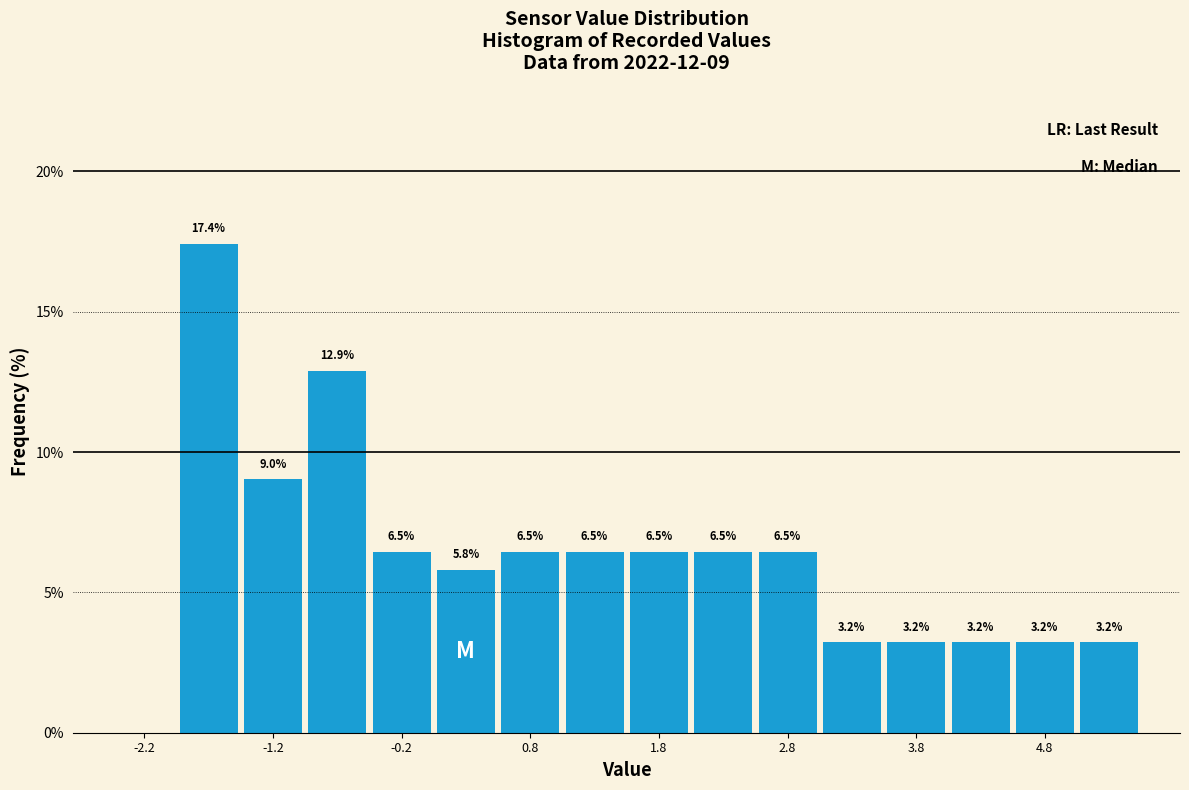

Which range on the x-axis has the tallest bar?

-2.0 to -1.5